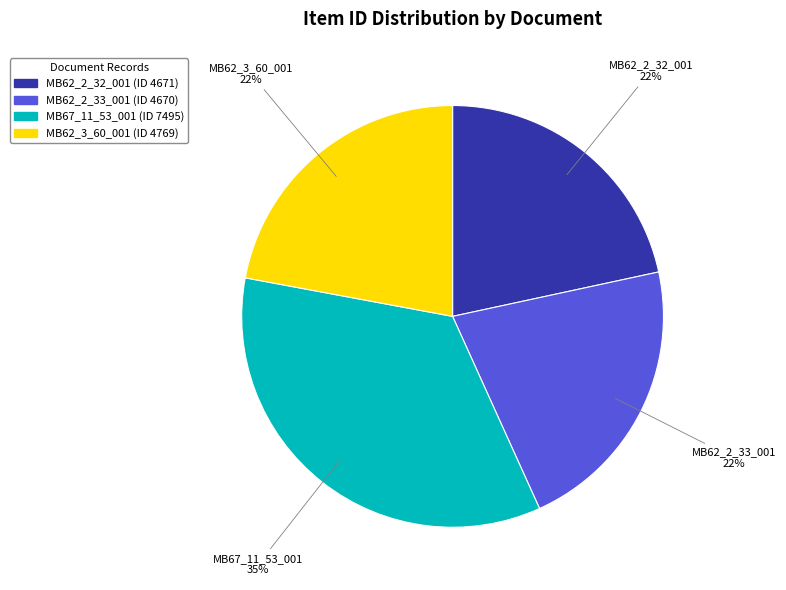

Which slice is the largest?

MB67_11_53_001